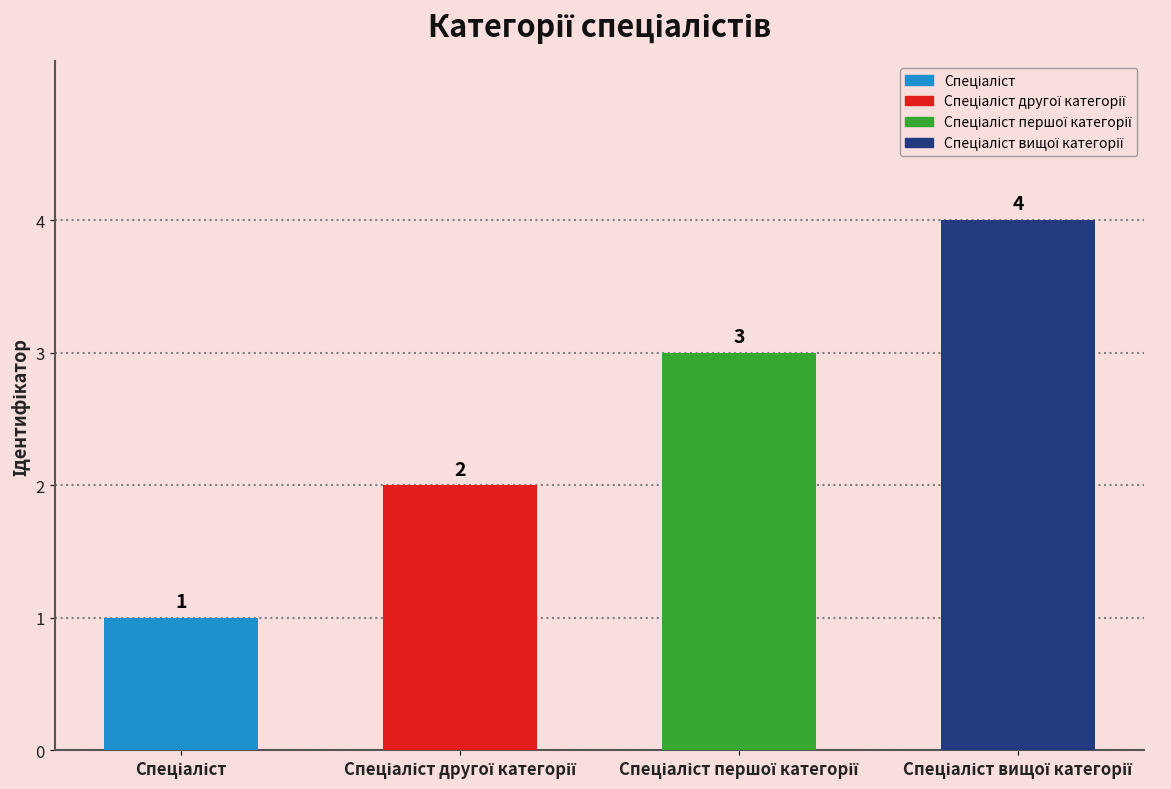

Reading left to right, extract all data points from this chart.

1	2	3	4